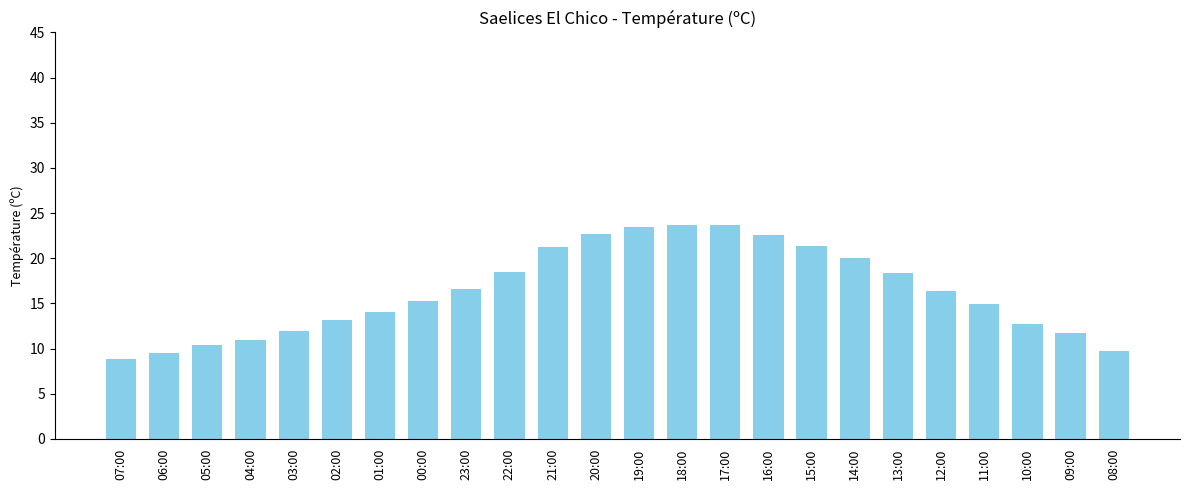

The chart shows a value of 6.6 at 00:00. True or false?

False